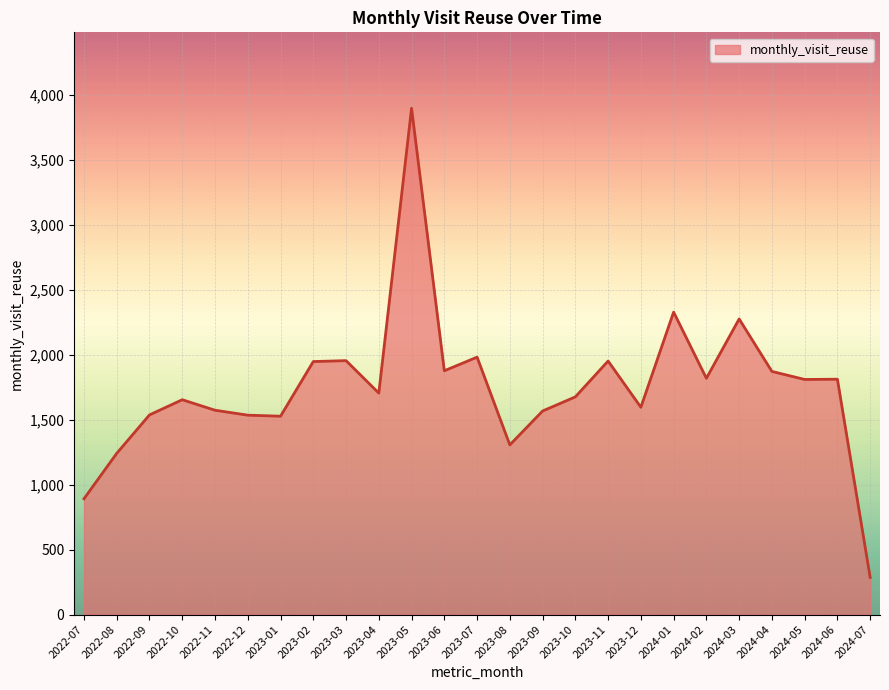

What is the difference between the maximum and minimum values?

3614